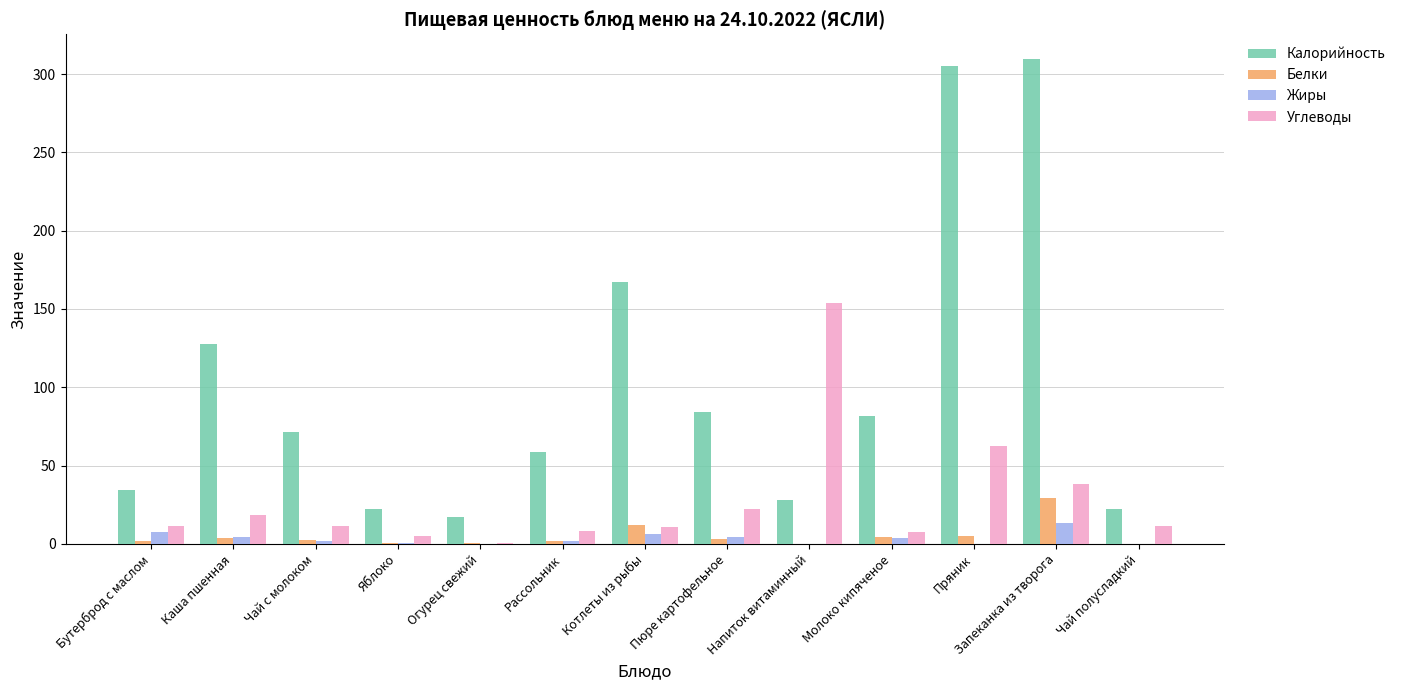

What are all the series names shown in the legend?

Калорийность, Белки, Жиры, Углеводы